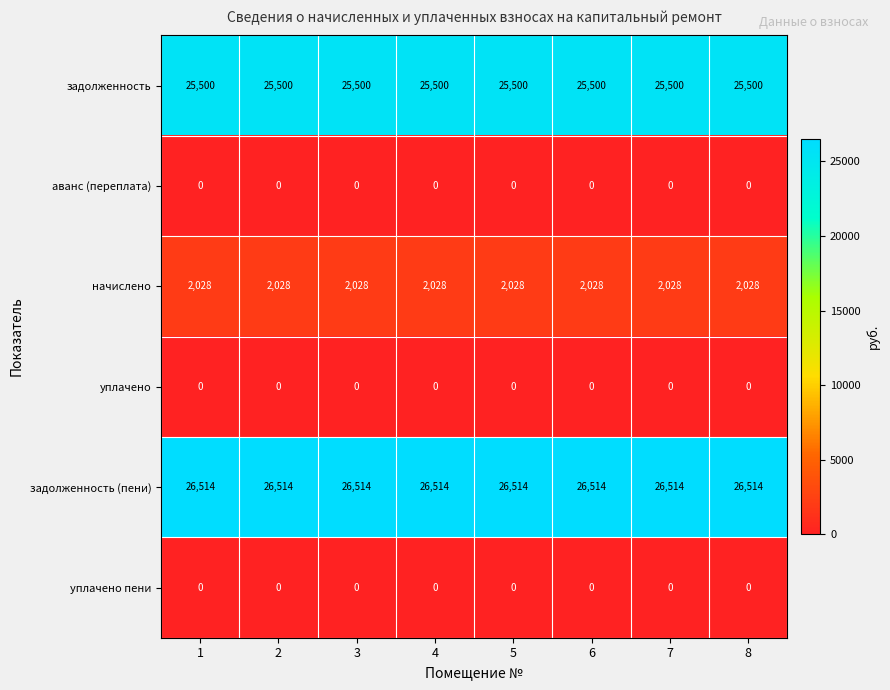

Is it true that начислено equals 2028 at 6?

True